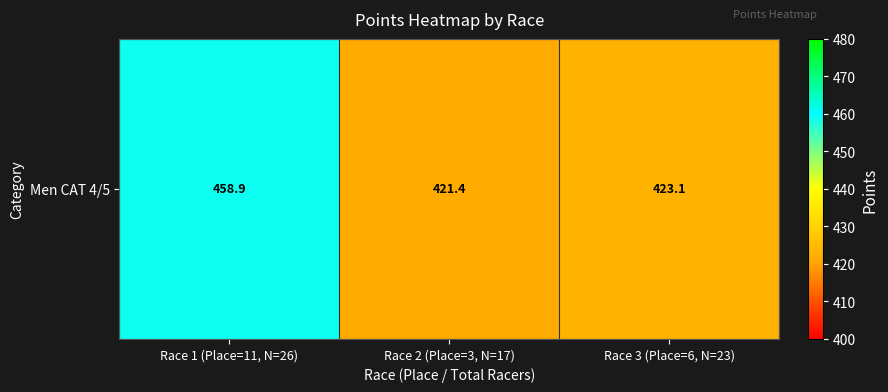

Which label corresponds to the largest value in the chart?

Race 1 (Place=11, N=26)